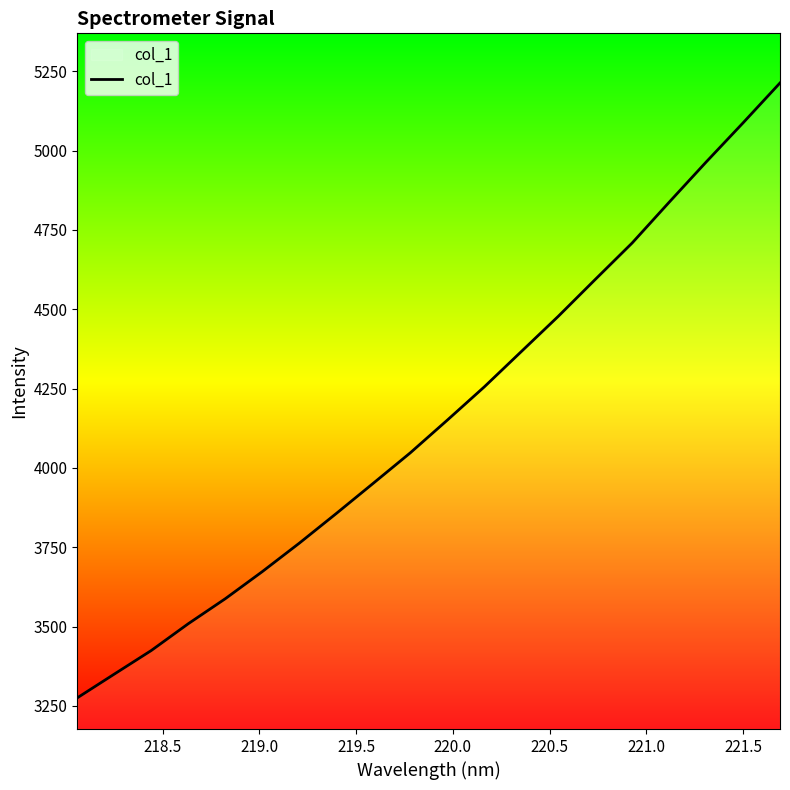

How many values are below 4150?

10